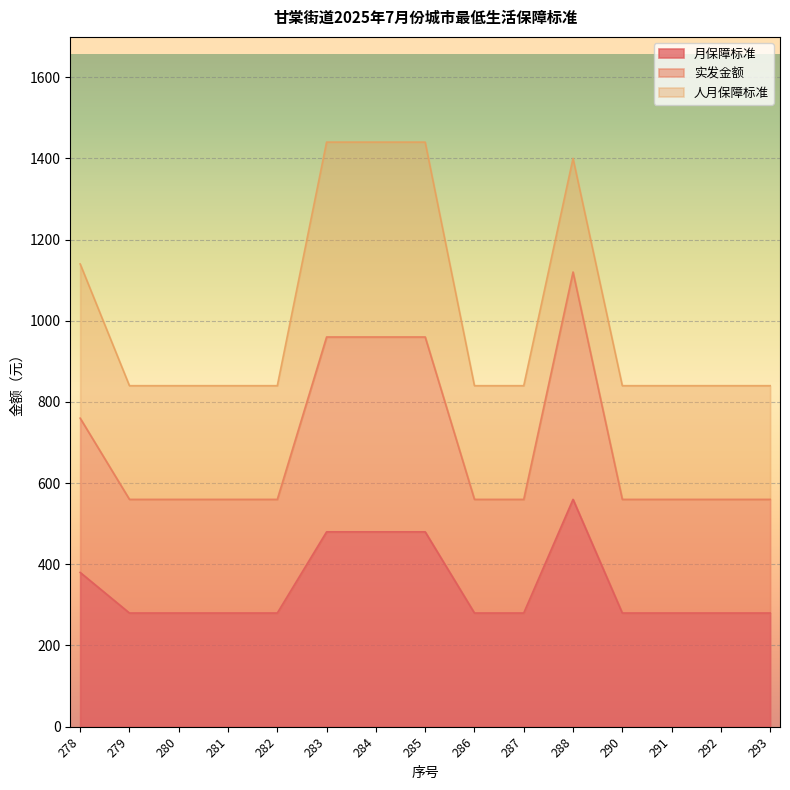

The value of 实发金额 at 282 is 560. True or false?

True